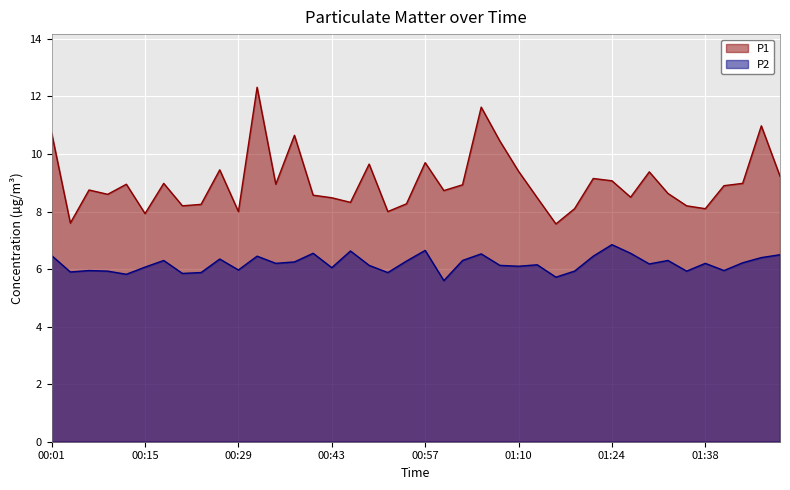

The value of P2 at 01:44 is 9.0. True or false?

False